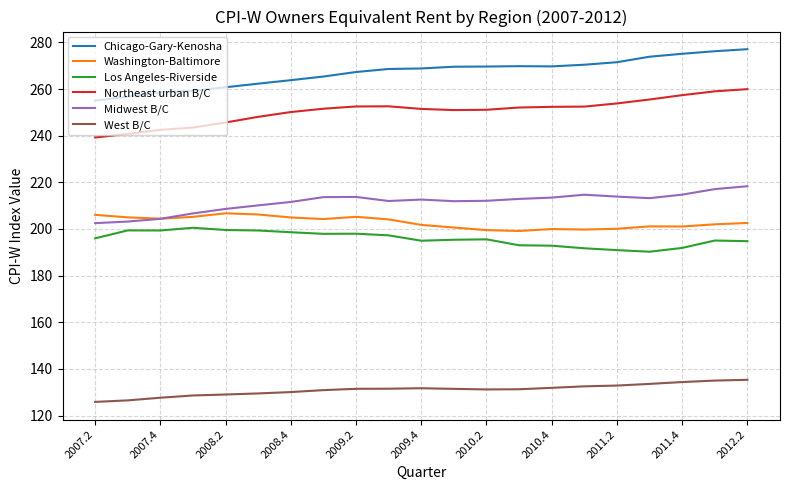

True or false: West B/C and Chicago-Gary-Kenosha intersect in this chart.

False